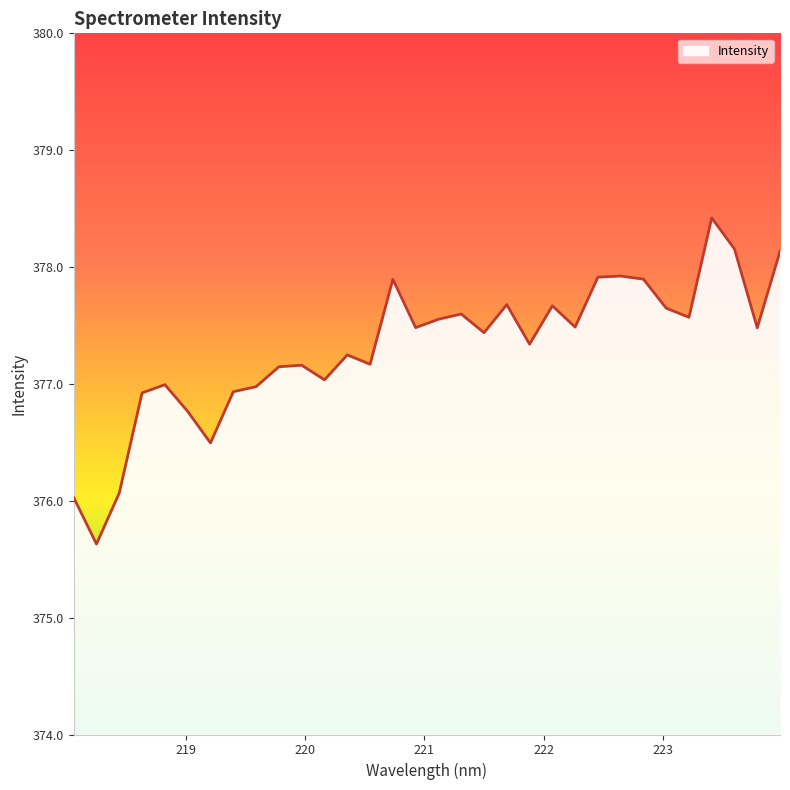

What is the minimum value shown in the chart?

375.6